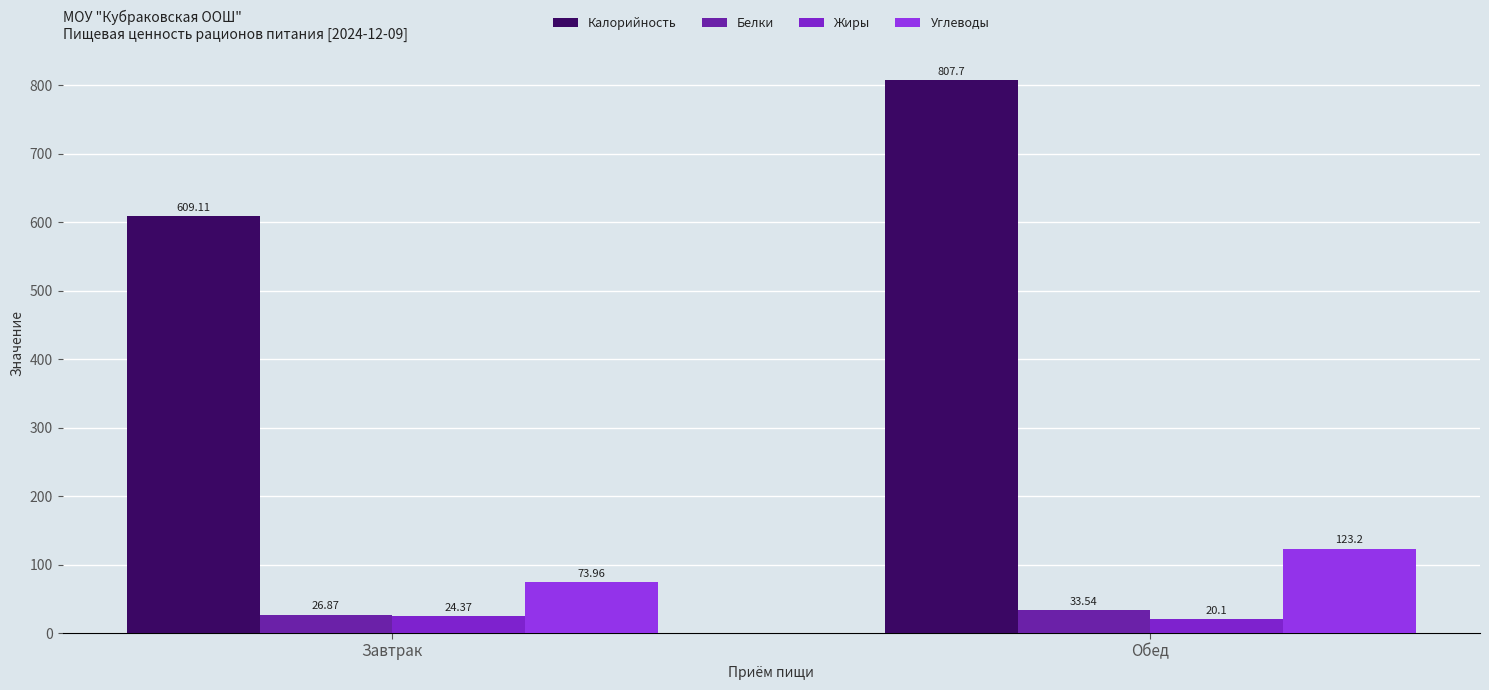

Rank the series by their maximum value, from lowest to highest.

Жиры, Белки, Углеводы, Калорийность